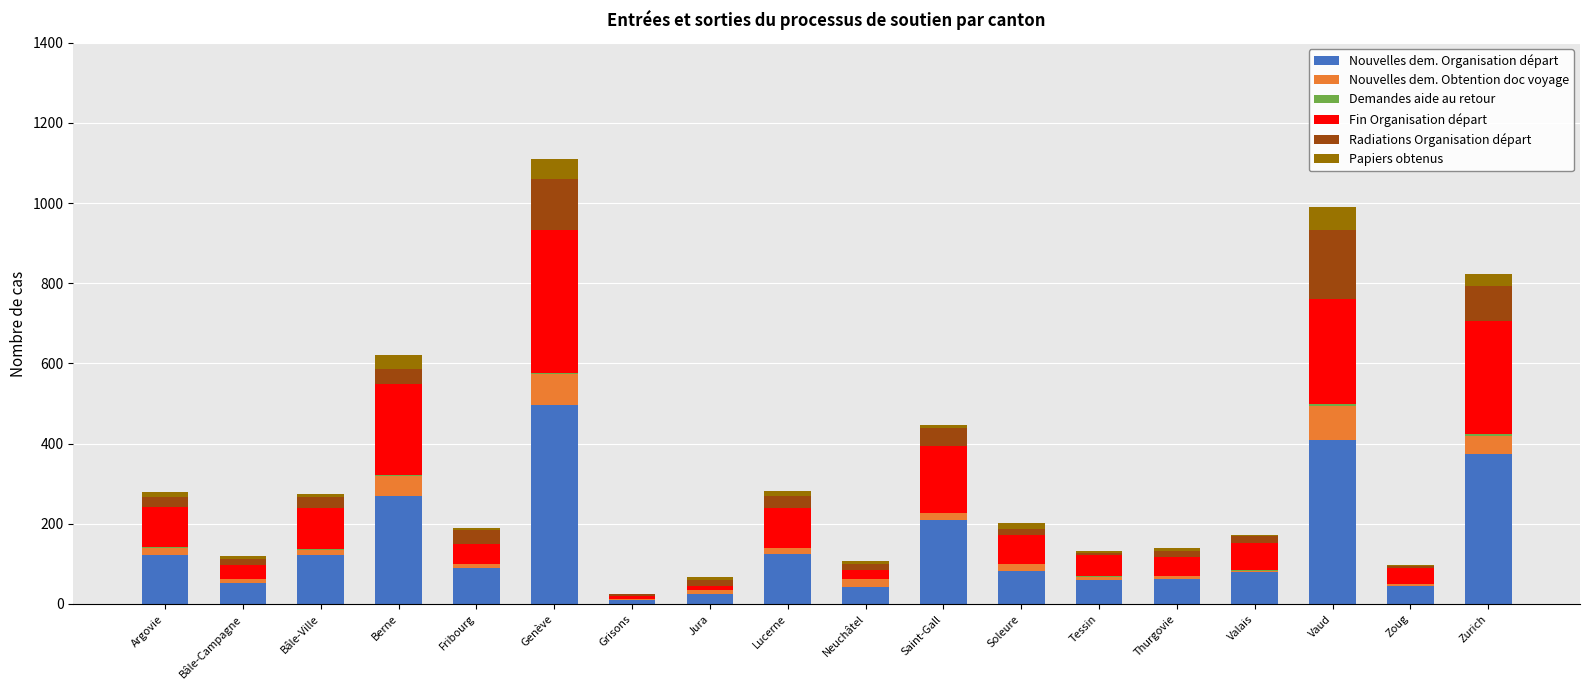

What is the maximum value for Nouvelles dem. Organisation départ?

497